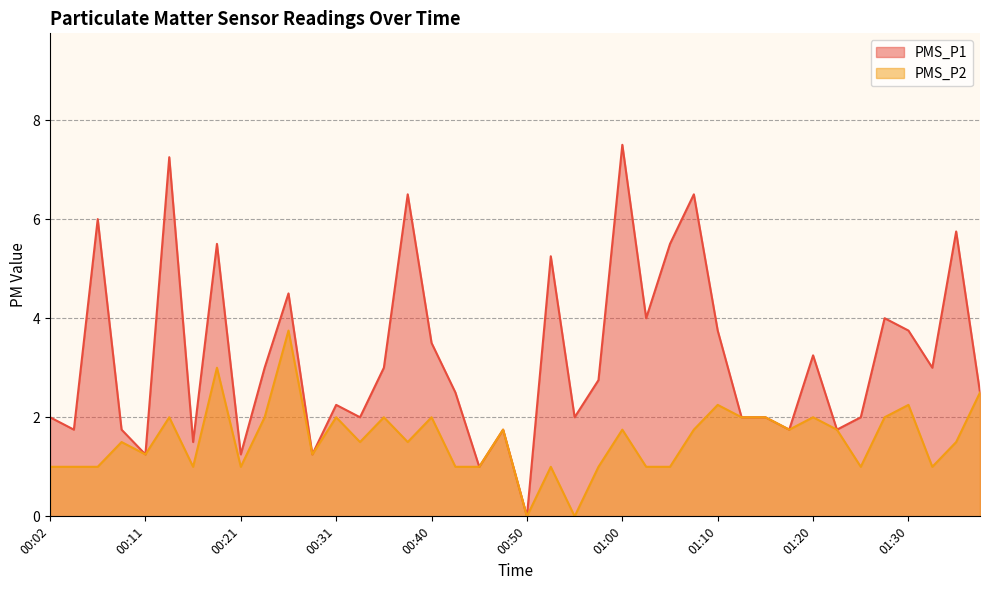

In PMS_P2, how many points are lower than both neighbors (excluding endpoints)?

11